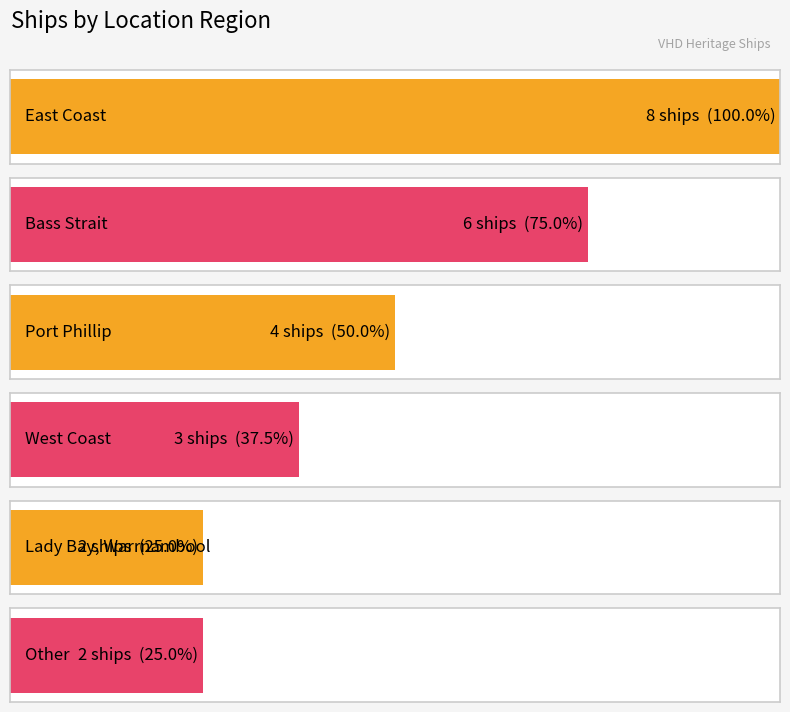

At which label does the data first exceed 4?

East Coast